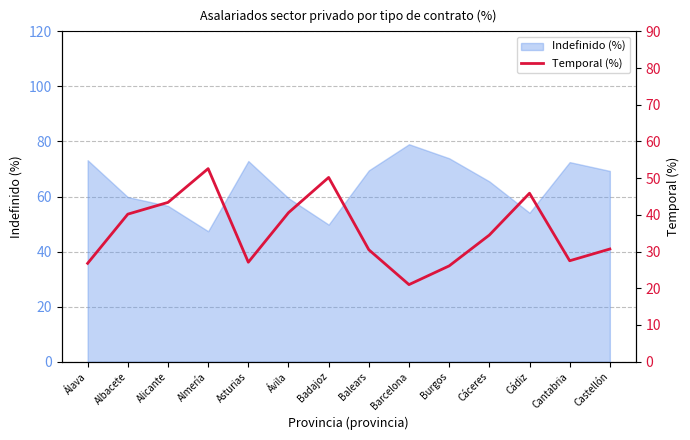

Where does the data first go above 34?

Albacete